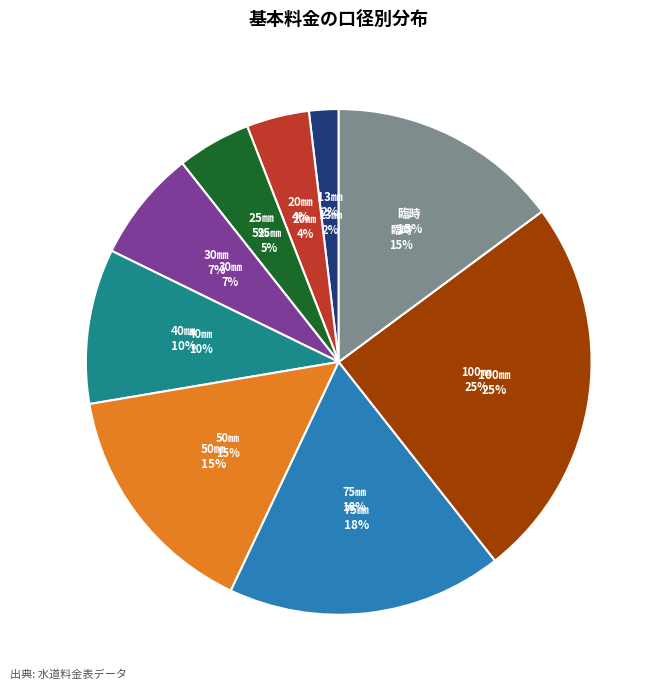

What percentage is the 25㎜ slice, to the nearest percent?

5%